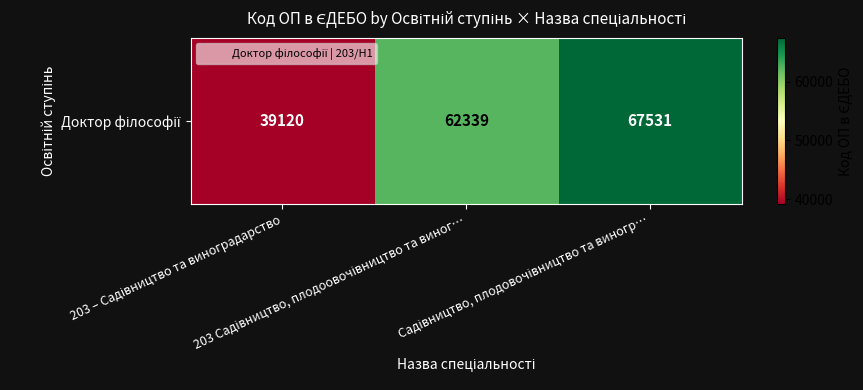

Count the number of data series in this chart.

1